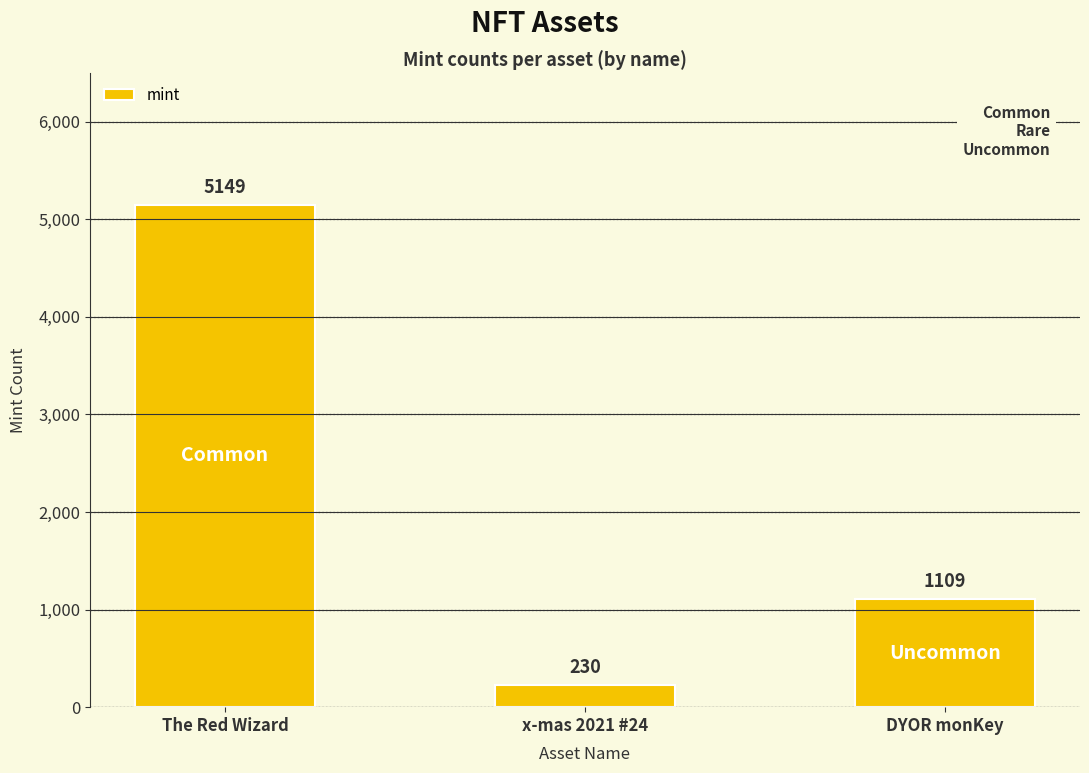

Reading left to right, transcribe all the data shown in this chart.

The Red Wizard=5149	x-mas 2021 #24=230	DYOR monKey=1109